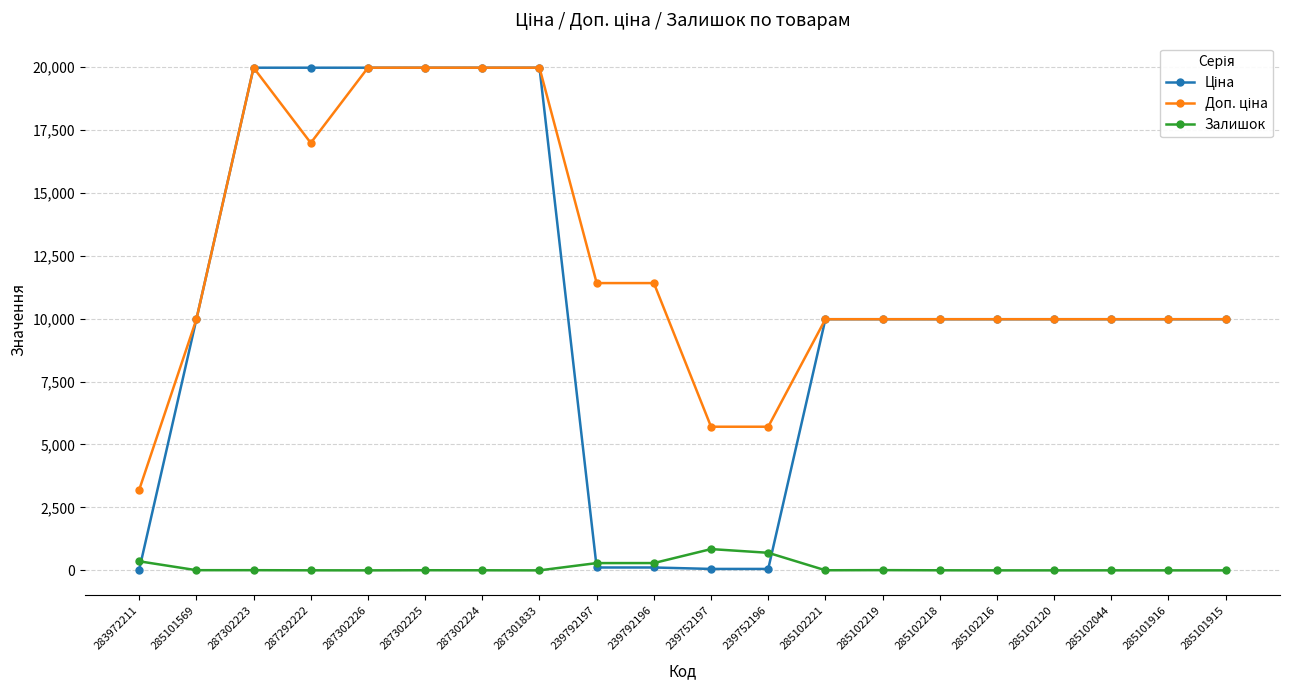

What is the difference between the highest and lowest values at 287302224?

19961.2